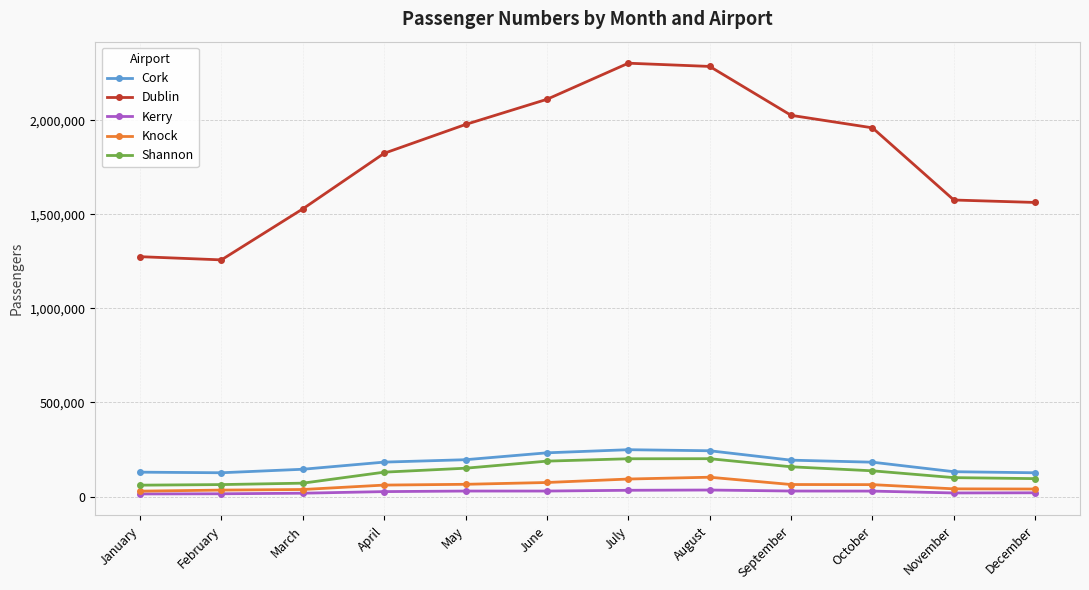

What is the difference between the Dublin values at November and December?

13003